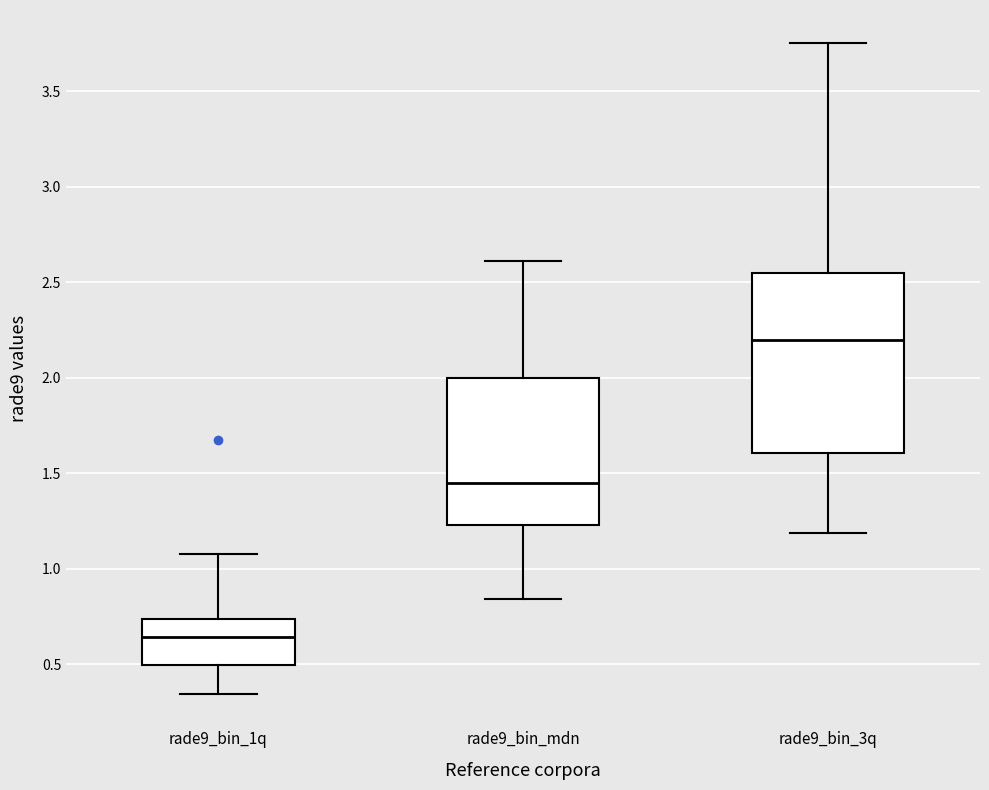

Where is the lower edge of the box for rade9_bin_mdn on the y-axis? The values are not printed on the chart, so give them approximately, as read against the axis.

1.25